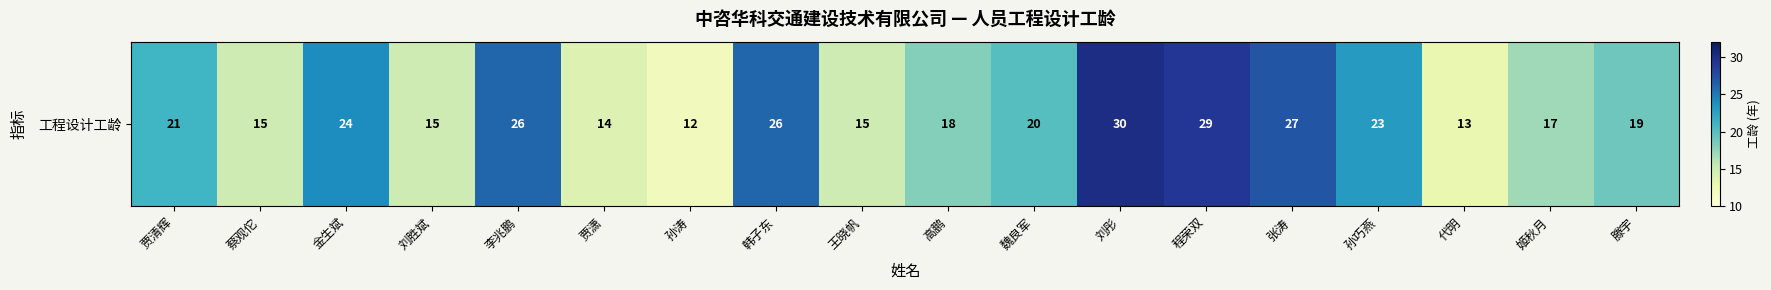

Reading left to right, transcribe all the data shown in this chart.

21	15	24	15	26	14	12	26	15	18	20	30	29	27	23	13	17	19